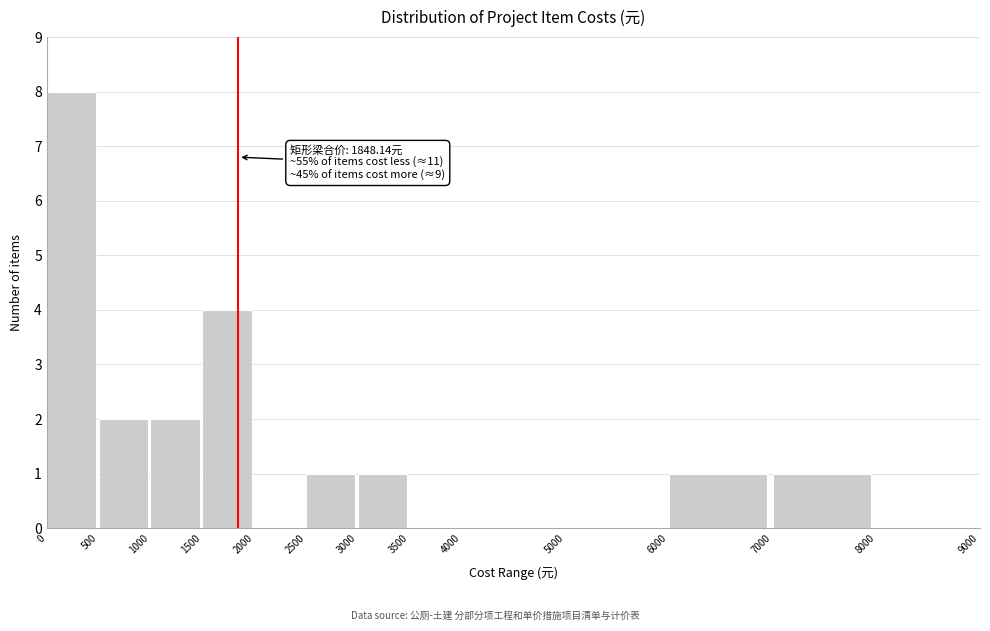

Which range on the x-axis has the tallest bar?

0 to 500